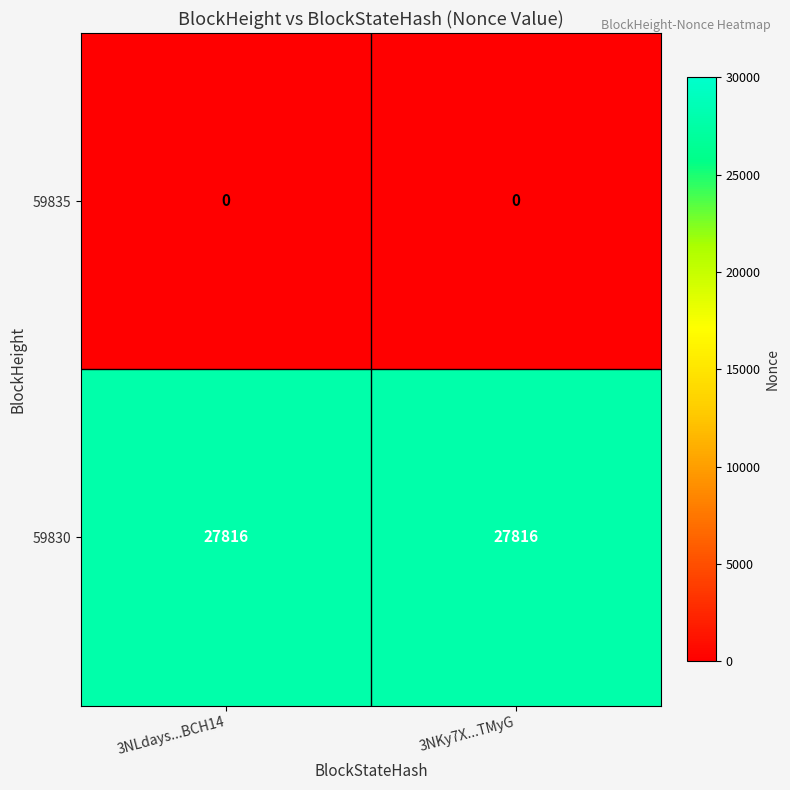

Reading left to right, what are all the values shown in this chart?

59835: 3NLdays...BCH14=0	3NKy7X...TMyG=0
59830: 3NLdays...BCH14=27816	3NKy7X...TMyG=27816